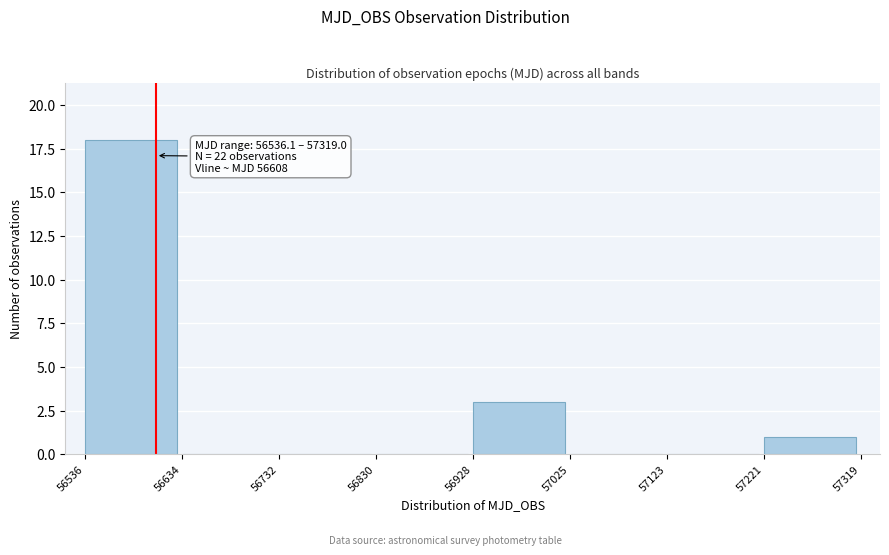

Over which range of the x-axis is the bar tallest?

56536 to 56634